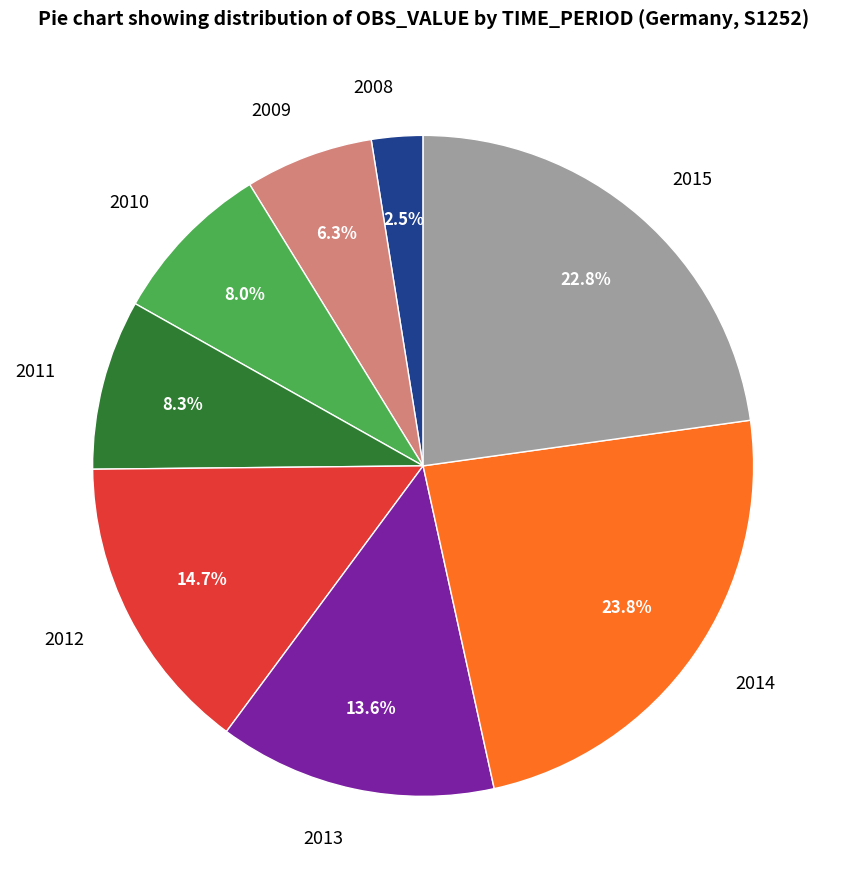

Which slice is the largest?

2014